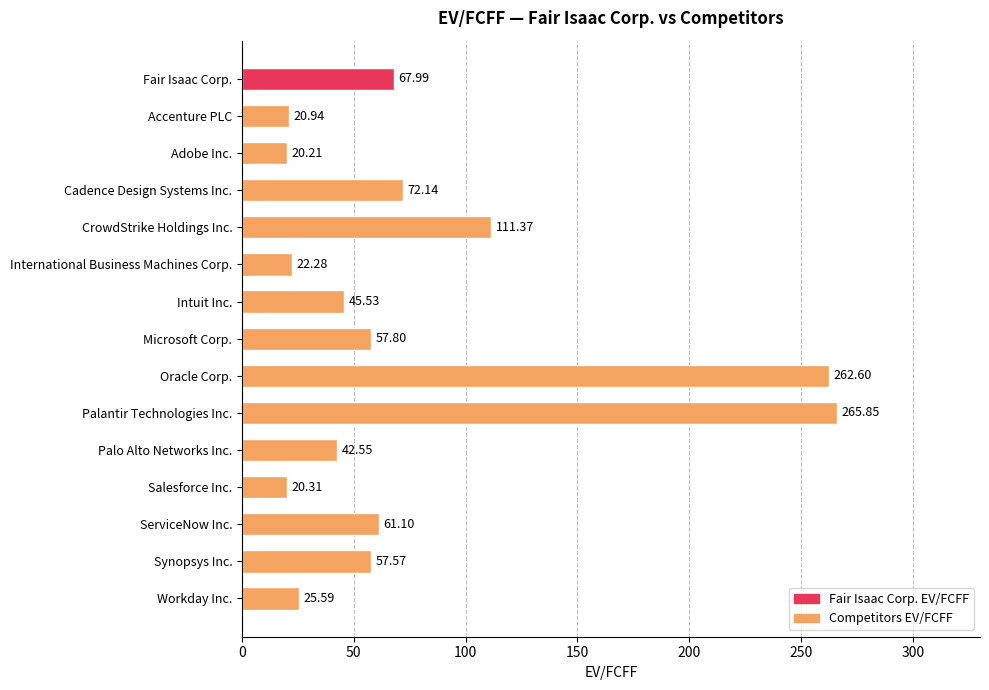

Rank the categories by value from lowest to highest.

Adobe Inc., Salesforce Inc., Accenture PLC, International Business Machines Corp., Workday Inc., Palo Alto Networks Inc., Intuit Inc., Synopsys Inc., Microsoft Corp., ServiceNow Inc., Fair Isaac Corp., Cadence Design Systems Inc., CrowdStrike Holdings Inc., Oracle Corp., Palantir Technologies Inc.